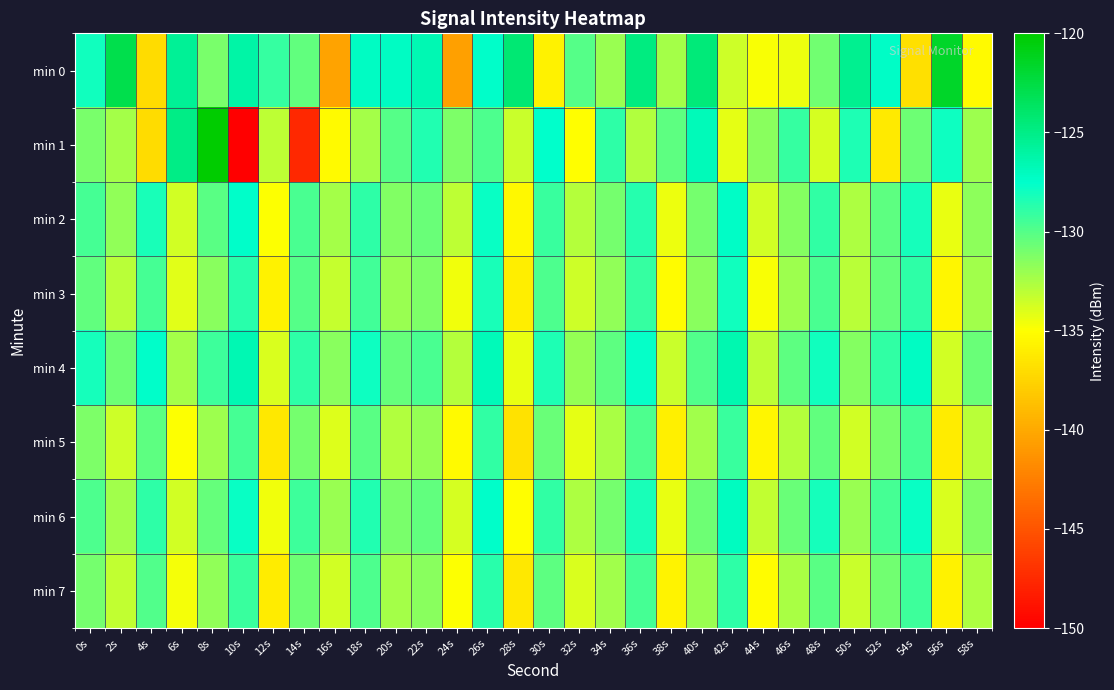

Reading left to right, what are all the values shown in this chart?

min 0: 0s=-128.0	2s=-122.9	4s=-137.1	6s=-125.5	8s=-131.1	10s=-126.2	12s=-129.1	14s=-130.4	16s=-140.3	18s=-127.2	20s=-127.2	22s=-126.6	24s=-140.5	26s=-127.4	28s=-124.3	30s=-135.7	32s=-130.0	34s=-132.1	36s=-124.8	38s=-132.4	40s=-124.5	42s=-133.6	44s=-134.9	46s=-134.5	48s=-130.9	50s=-125.3	52s=-127.3	54s=-136.8	56s=-121.6	58s=-135.3
min 1: 0s=-131.0	2s=-132.4	4s=-137.1	6s=-125.0	8s=-119.9	10s=-150.0	12s=-133.1	14s=-147.6	16s=-135.3	18s=-132.4	20s=-130.0	22s=-128.5	24s=-131.2	26s=-129.8	28s=-133.4	30s=-127.6	32s=-135.1	34s=-128.9	36s=-132.7	38s=-130.3	40s=-126.8	42s=-134.2	44s=-131.5	46s=-129.1	48s=-133.8	50s=-128.4	52s=-136.2	54s=-130.7	56s=-127.9	58s=-132.1
min 2: 0s=-129.5	2s=-131.8	4s=-128.3	6s=-133.6	8s=-130.1	10s=-127.4	12s=-134.9	14s=-129.7	16s=-132.4	18s=-128.8	20s=-131.3	22s=-130.6	24s=-133.1	26s=-127.8	28s=-135.4	30s=-129.2	32s=-132.8	34s=-131.0	36s=-128.6	38s=-134.5	40s=-130.9	42s=-127.3	44s=-133.7	46s=-131.4	48s=-129.0	50s=-132.6	52s=-130.2	54s=-128.1	56s=-134.3	58s=-131.7
min 3: 0s=-130.4	2s=-132.9	4s=-129.6	6s=-134.1	8s=-131.5	10s=-128.7	12s=-135.8	14s=-130.0	16s=-133.3	18s=-129.4	20s=-132.0	22s=-131.2	24s=-134.6	26s=-128.3	28s=-136.0	30s=-129.8	32s=-133.5	34s=-131.8	36s=-129.1	38s=-135.2	40s=-131.6	42s=-128.0	44s=-134.8	46s=-132.1	48s=-129.7	50s=-133.0	52s=-130.5	54s=-128.9	56s=-135.5	58s=-132.3
min 4: 0s=-128.2	2s=-130.7	4s=-127.5	6s=-132.4	8s=-129.3	10s=-126.6	12s=-133.9	14s=-128.8	16s=-131.6	18s=-127.9	20s=-130.5	22s=-129.7	24s=-132.8	26s=-126.9	28s=-134.3	30s=-128.4	32s=-131.9	34s=-130.2	36s=-127.7	38s=-133.4	40s=-129.9	42s=-126.5	44s=-133.1	46s=-130.3	48s=-128.0	50s=-131.4	52s=-129.0	54s=-127.2	56s=-133.7	58s=-130.6
min 5: 0s=-131.2	2s=-133.5	4s=-130.3	6s=-135.0	8s=-132.1	10s=-129.5	12s=-136.4	14s=-131.0	16s=-134.0	18s=-130.1	20s=-132.7	22s=-131.9	24s=-135.3	26s=-129.0	28s=-136.7	30s=-130.6	32s=-134.2	34s=-132.5	36s=-129.8	38s=-135.9	40s=-132.3	42s=-129.2	44s=-135.5	46s=-132.8	48s=-130.4	50s=-133.7	52s=-131.1	54s=-129.6	56s=-136.1	58s=-132.9
min 6: 0s=-129.8	2s=-132.2	4s=-128.9	6s=-133.7	8s=-130.5	10s=-127.8	12s=-134.6	14s=-129.3	16s=-132.0	18s=-128.5	20s=-131.1	22s=-130.4	24s=-133.8	26s=-127.5	28s=-135.1	30s=-129.0	32s=-132.6	34s=-130.9	36s=-128.3	38s=-134.4	40s=-130.7	42s=-127.1	44s=-133.2	46s=-130.6	48s=-128.2	50s=-132.0	52s=-129.5	54s=-127.8	56s=-133.9	58s=-131.3
min 7: 0s=-130.9	2s=-133.2	4s=-129.9	6s=-134.7	8s=-131.8	10s=-129.2	12s=-136.1	14s=-130.7	16s=-133.7	18s=-129.8	20s=-132.4	22s=-131.6	24s=-135.0	26s=-128.7	28s=-136.4	30s=-130.3	32s=-133.9	34s=-132.2	36s=-129.5	38s=-135.6	40s=-132.0	42s=-128.9	44s=-135.2	46s=-132.5	48s=-130.1	50s=-133.4	52s=-130.8	54s=-129.3	56s=-135.8	58s=-132.6